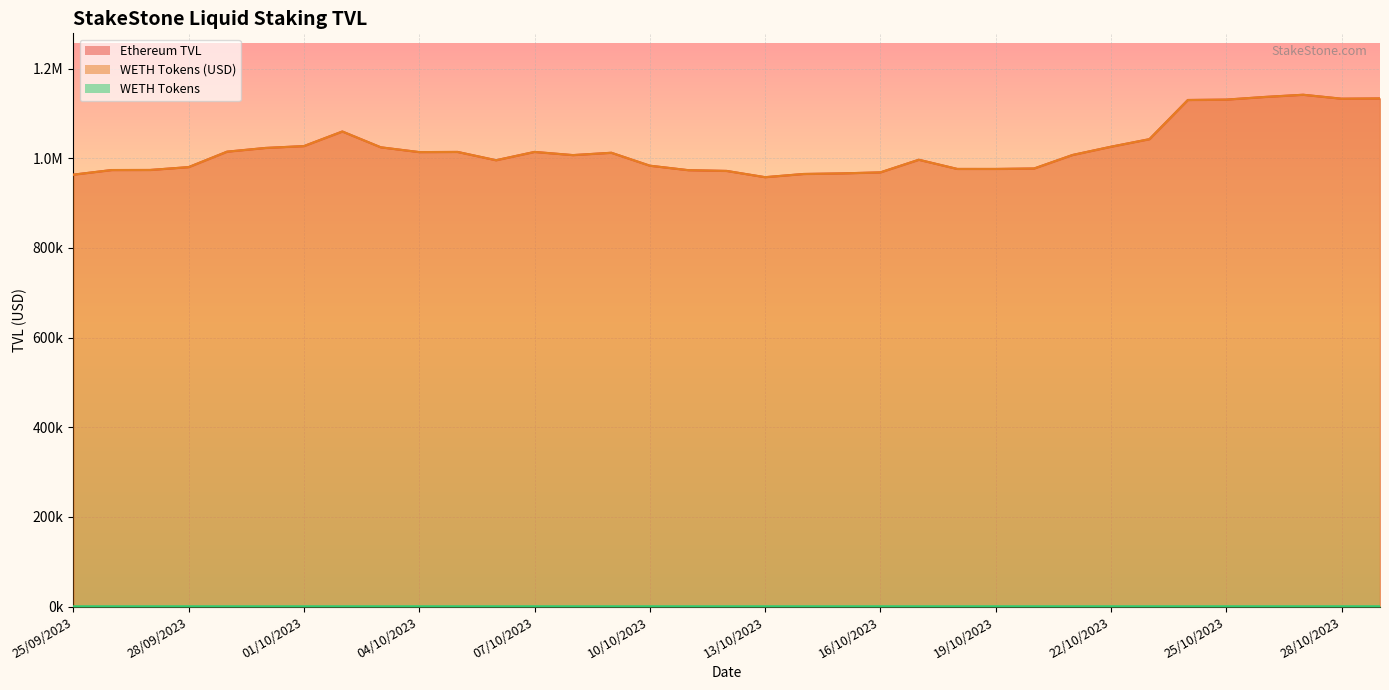

What is the difference between the highest and lowest values at 06/10/2023?

994866.1